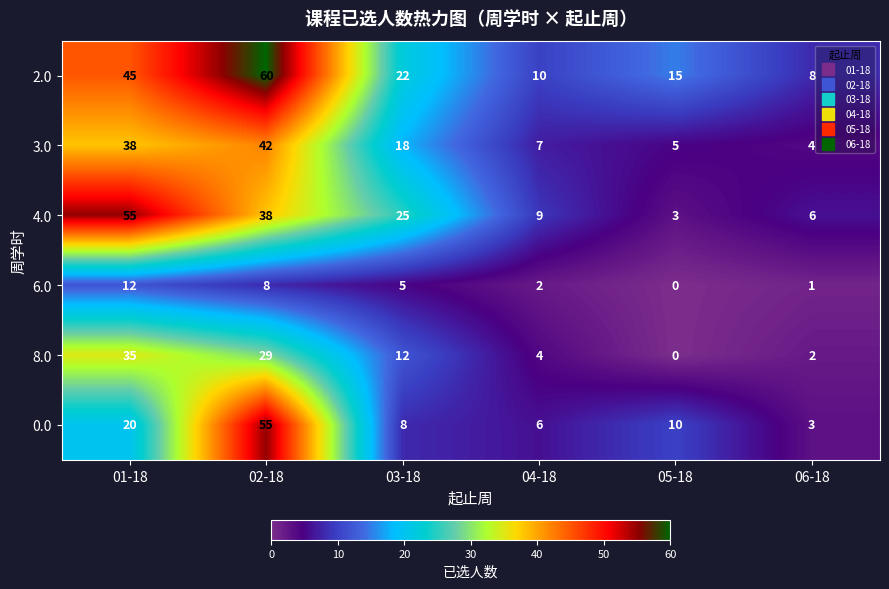

List the labels in order of 6.0 value, smallest first.

05-18, 06-18, 04-18, 03-18, 02-18, 01-18